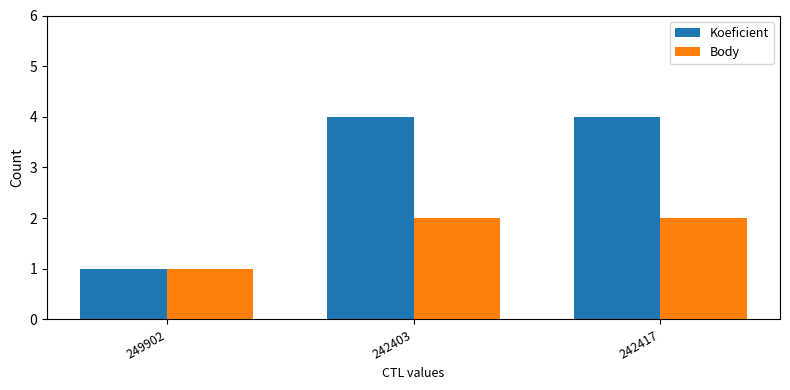

What is the difference between the second highest and minimum values in the Body series?

1